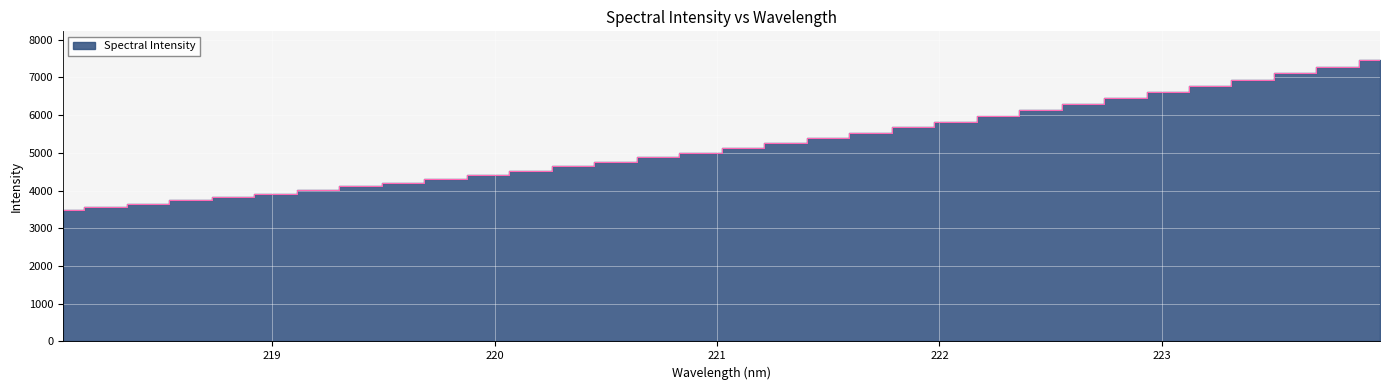

Reading left to right, extract all data points from this chart.

3495.6	3577.5	3654.8	3745.1	3828.1	3917.0	4013.4	4109.9	4209.9	4310.8	4416.3	4527.3	4644.2	4761.4	4880.6	5003.2	5137.4	5268.0	5397.6	5529.2	5675.5	5821.1	5971.6	6127.5	6286.0	6447.3	6607.0	6770.3	6940.4	7115.9	7290.9	7476.0